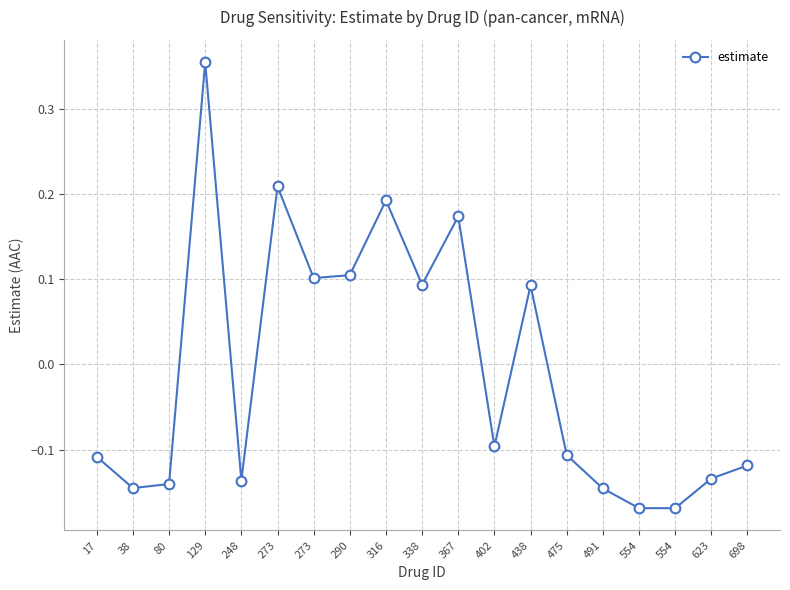

Rank the categories by value from highest to lowest.

129, 273, 316, 367, 290, 273, 338, 438, 402, 475, 17, 698, 623, 248, 80, 38, 491, 554, 554